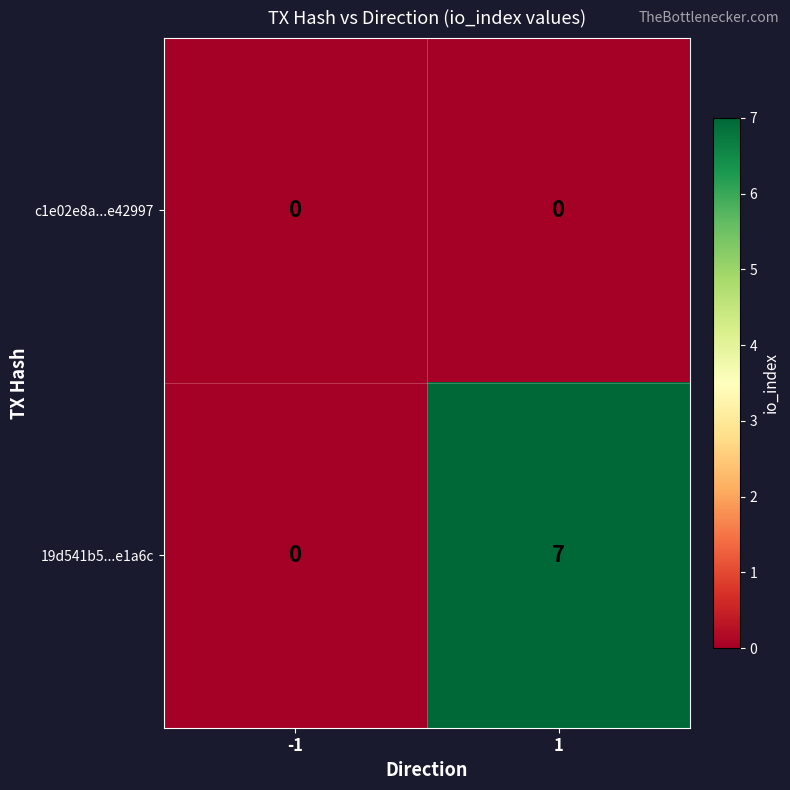

At which category is the sum across all series the highest?

1